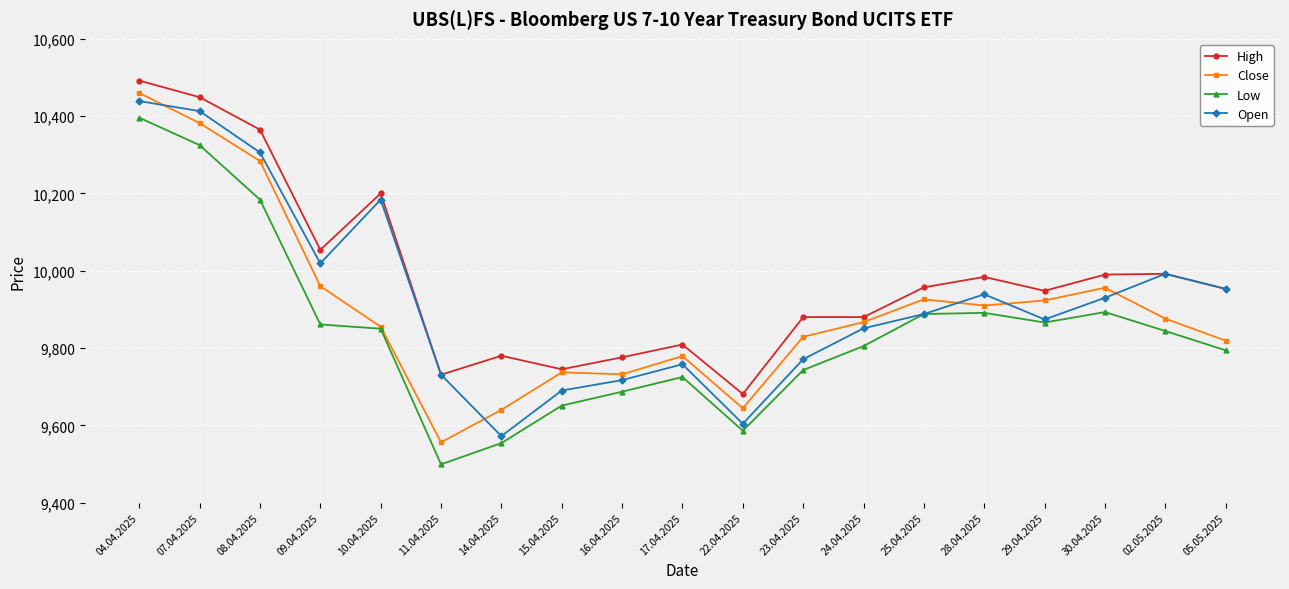

At which label does Close reach its minimum?

11.04.2025